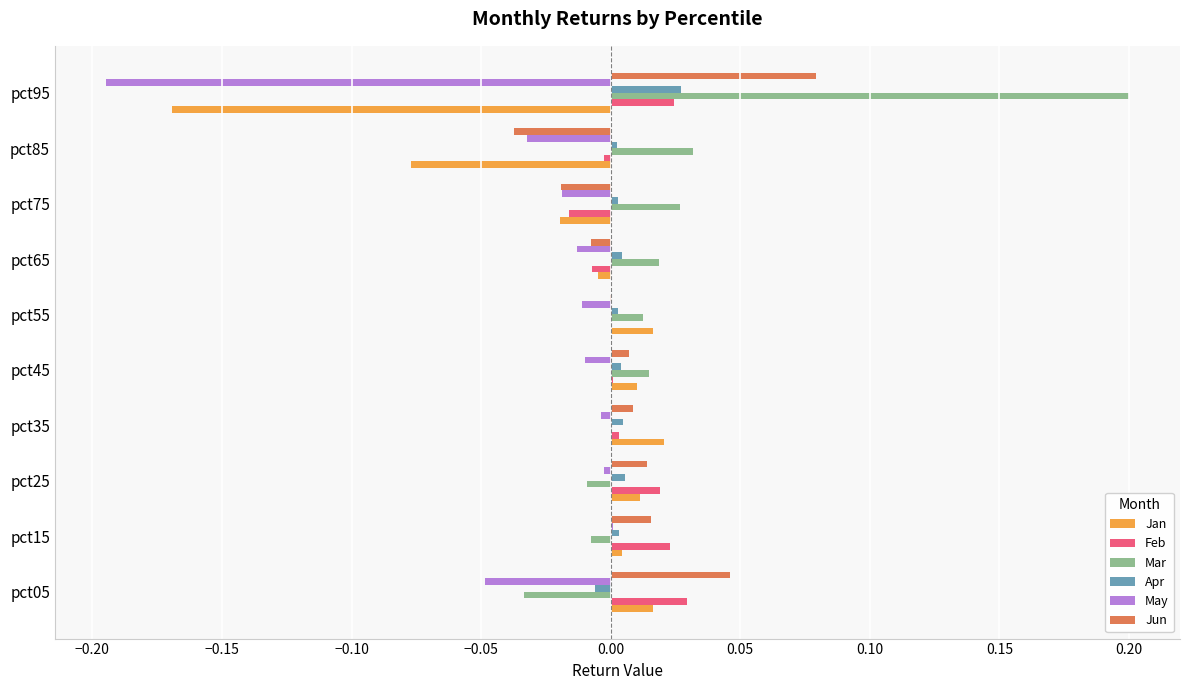

Is it true that Feb equals 0.0 at pct25?

True